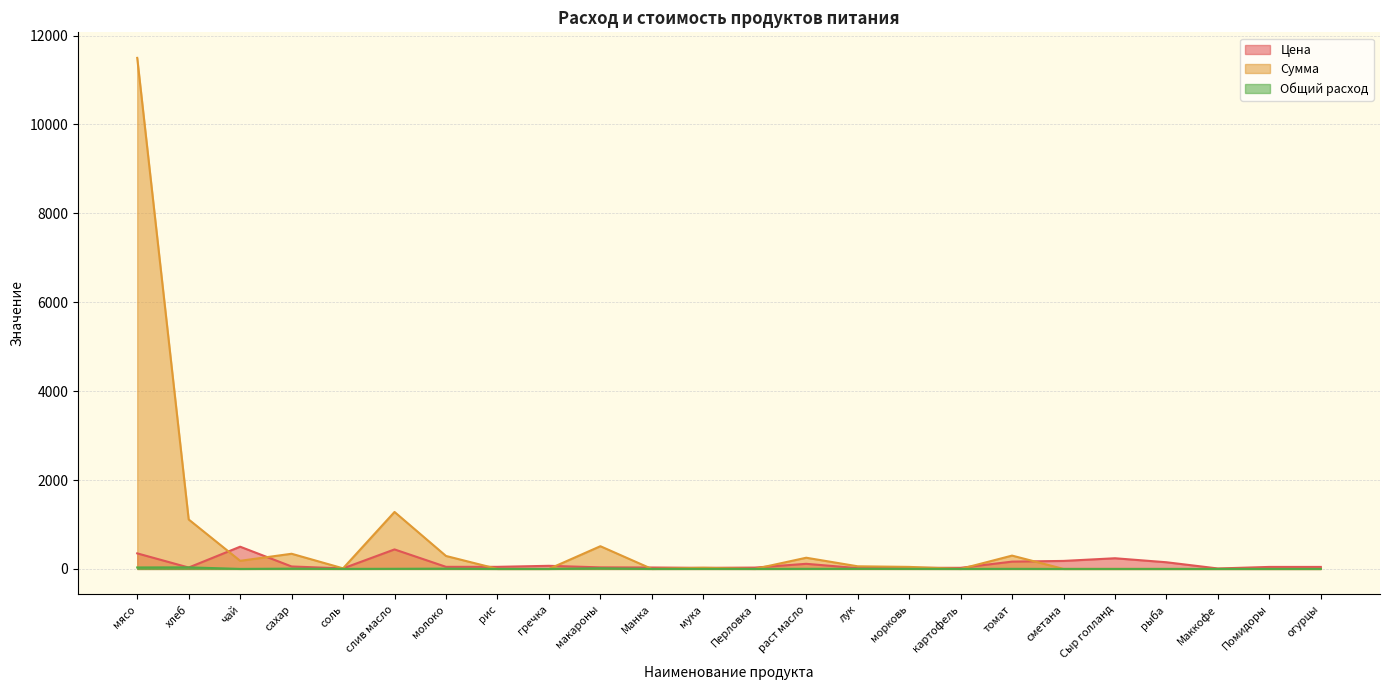

How many data points in Сумма are above 26?

12